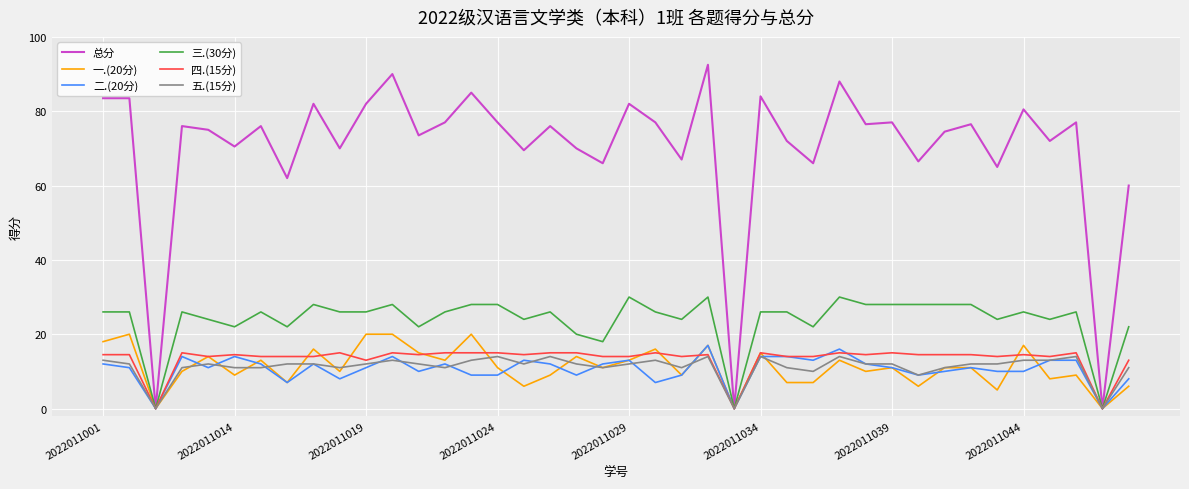

Which series has the largest range (max minus min)?

总分